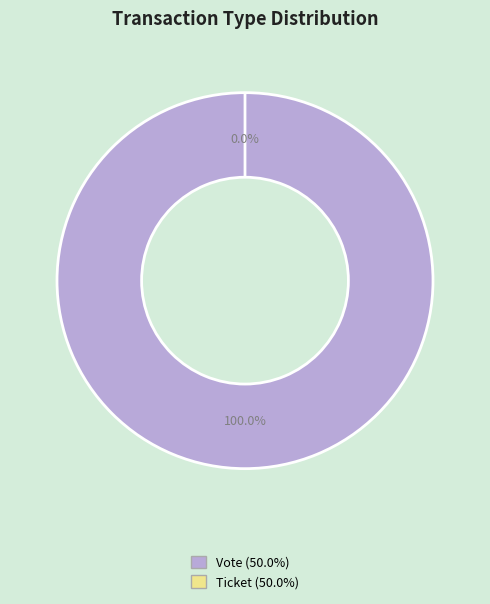

How many slices are in this pie chart?

2